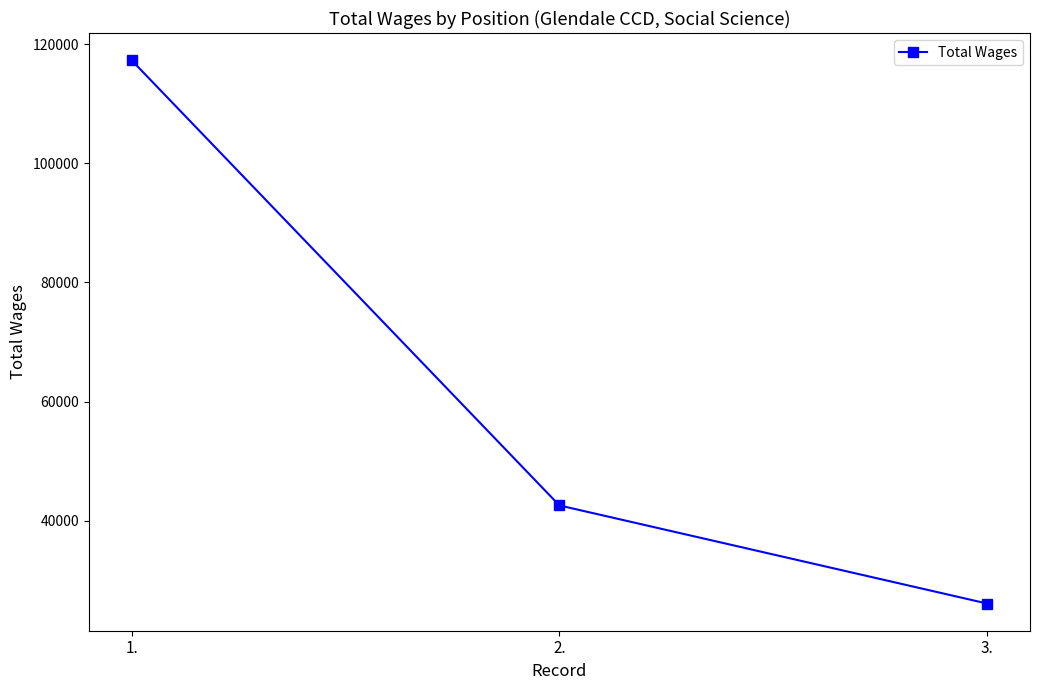

What is the maximum value shown in the chart?

117325